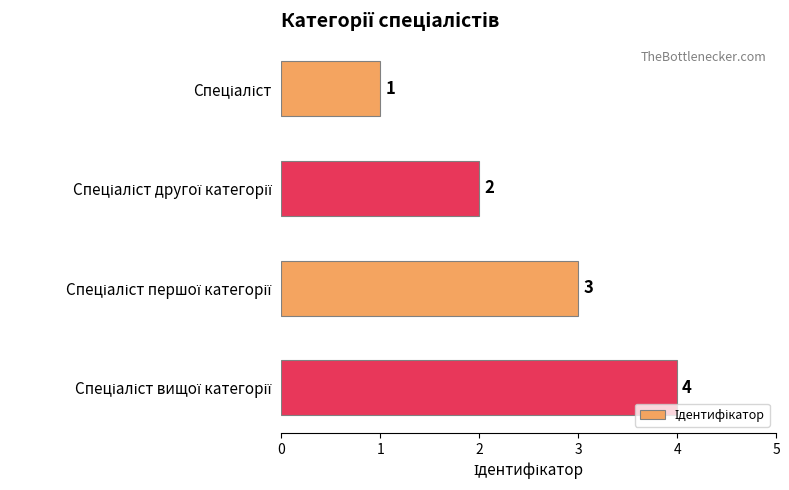

How many values are between 2 and 4?

3